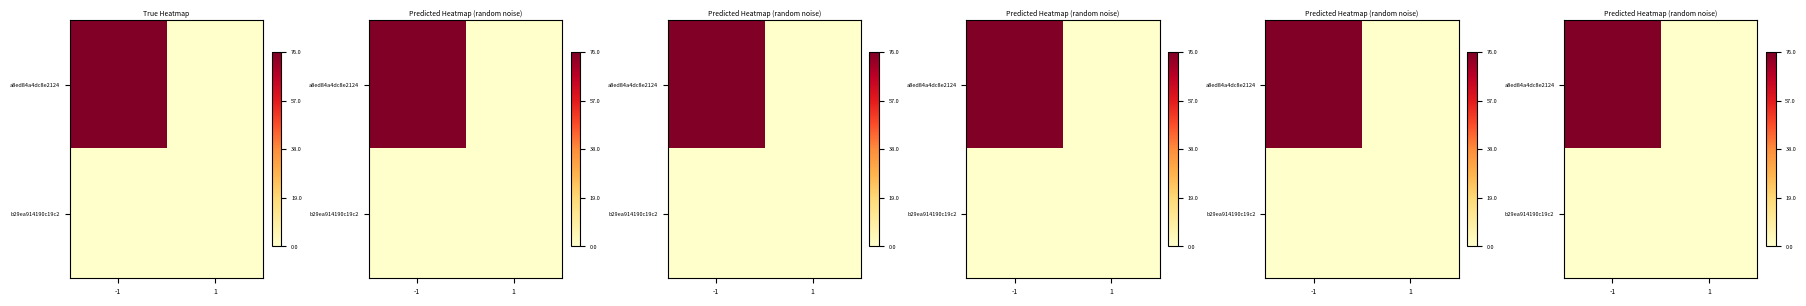

The value of b29ea914190c19c2 at 1 is 0. True or false?

True